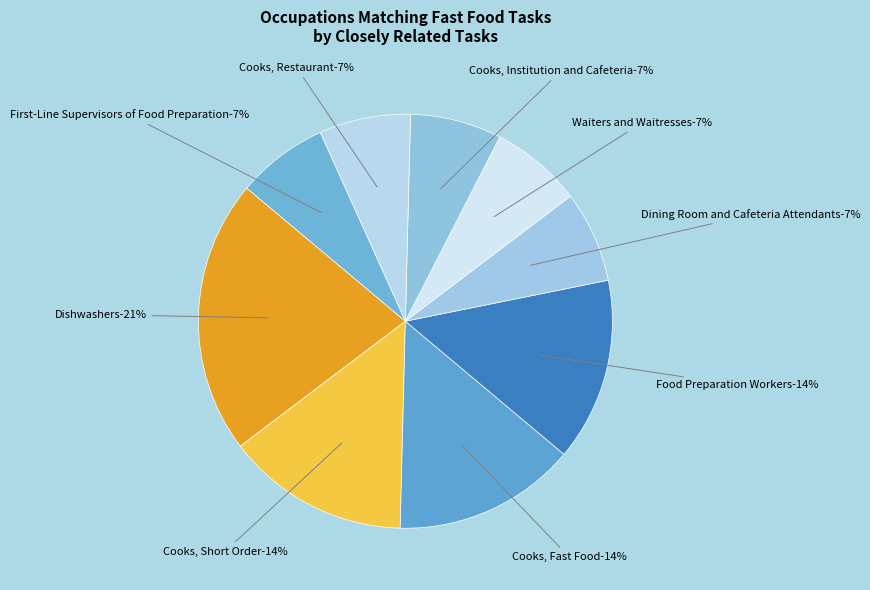

How many slices are in this pie chart?

9